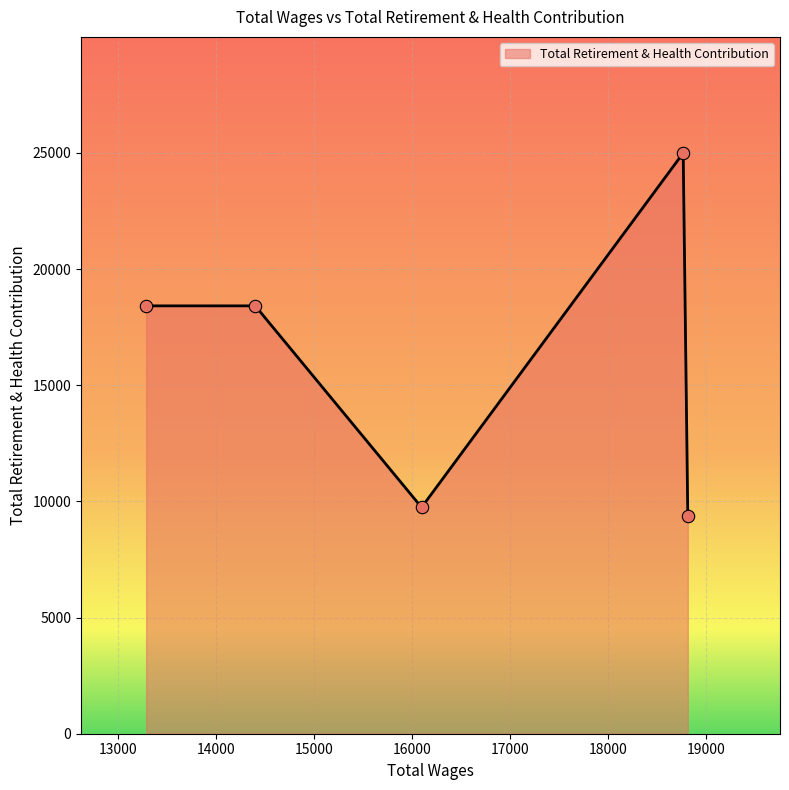

How many interior local valleys (lower than both neighbors) does the data have?

1